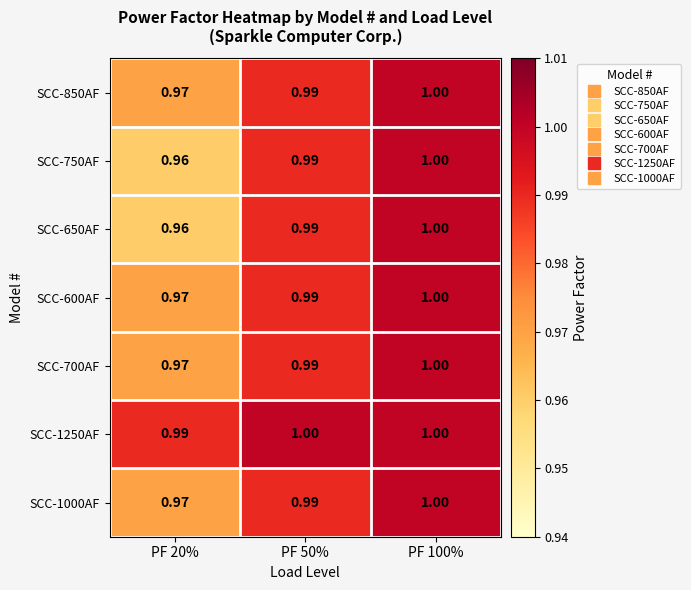

At which category is the sum across all series the highest?

PF 100%